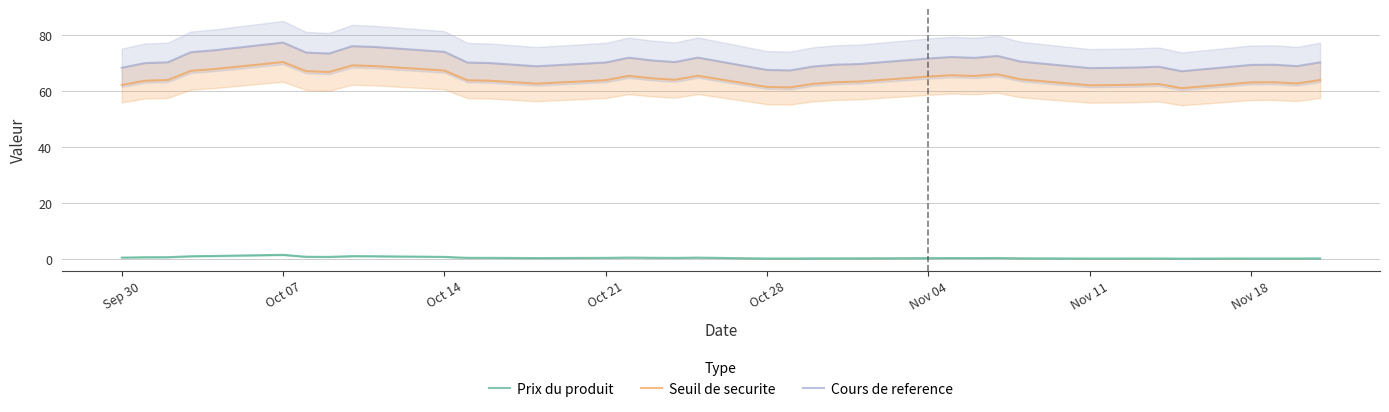

How many lines are shown in the chart?

3